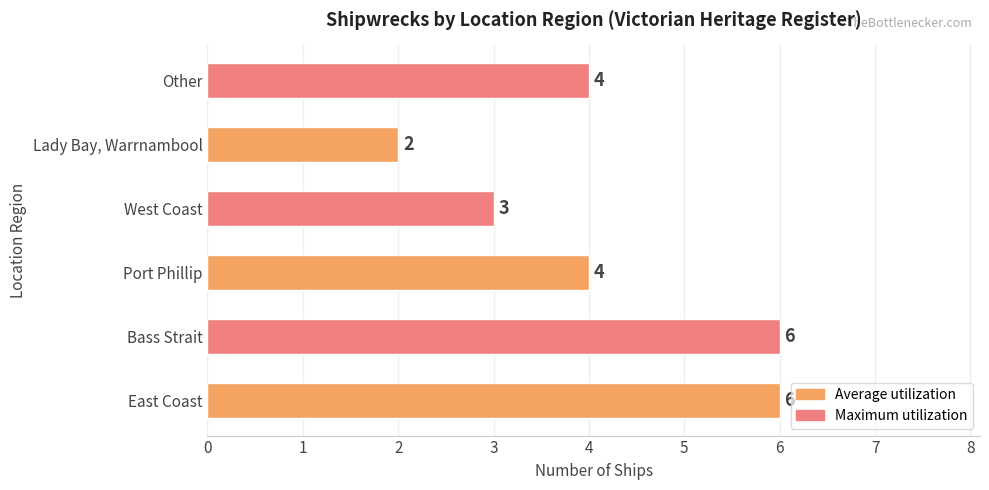

Reading bottom to top, list all the values displayed in this chart.

East Coast=6	Bass Strait=6	Port Phillip=4	West Coast=3	Lady Bay, Warrnambool=2	Other=4